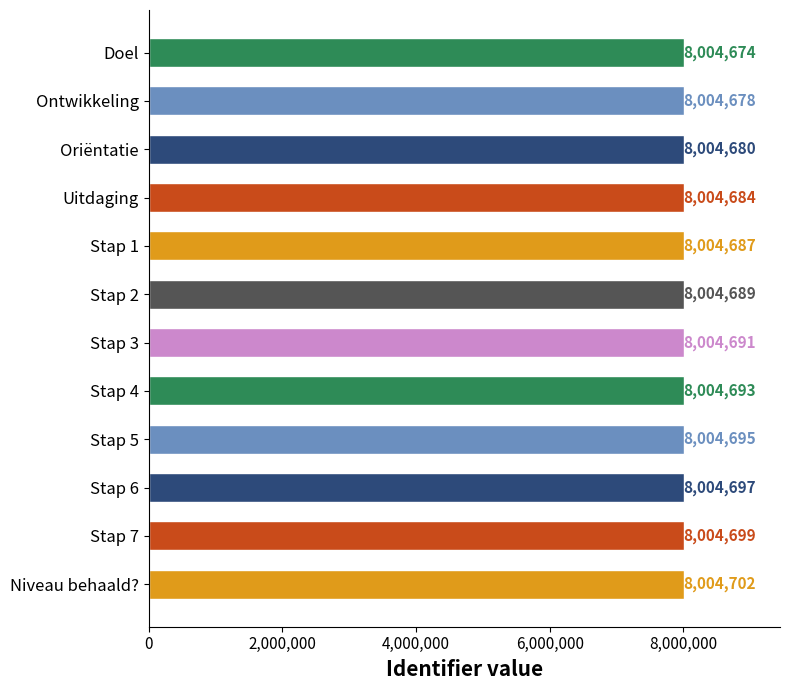

What is the minimum value shown in the chart?

8004674